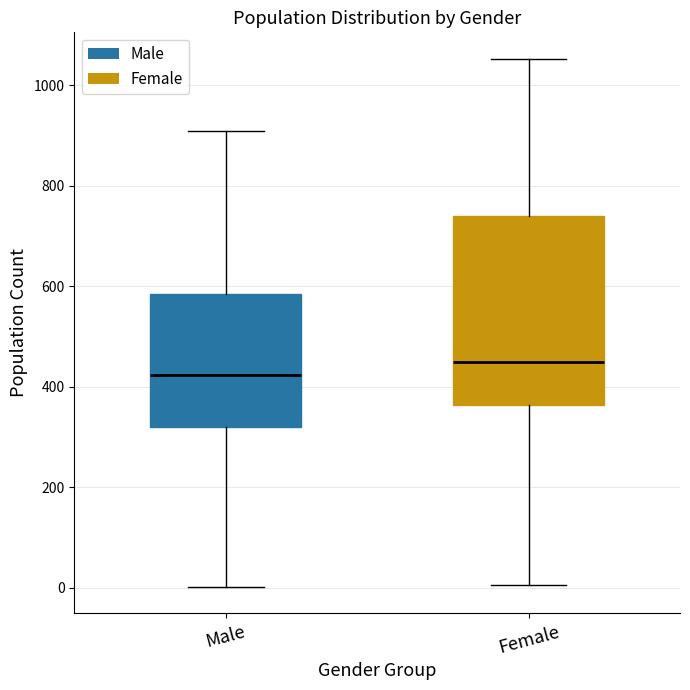

Which box is the tallest, from its lower edge to its upper edge?

Female